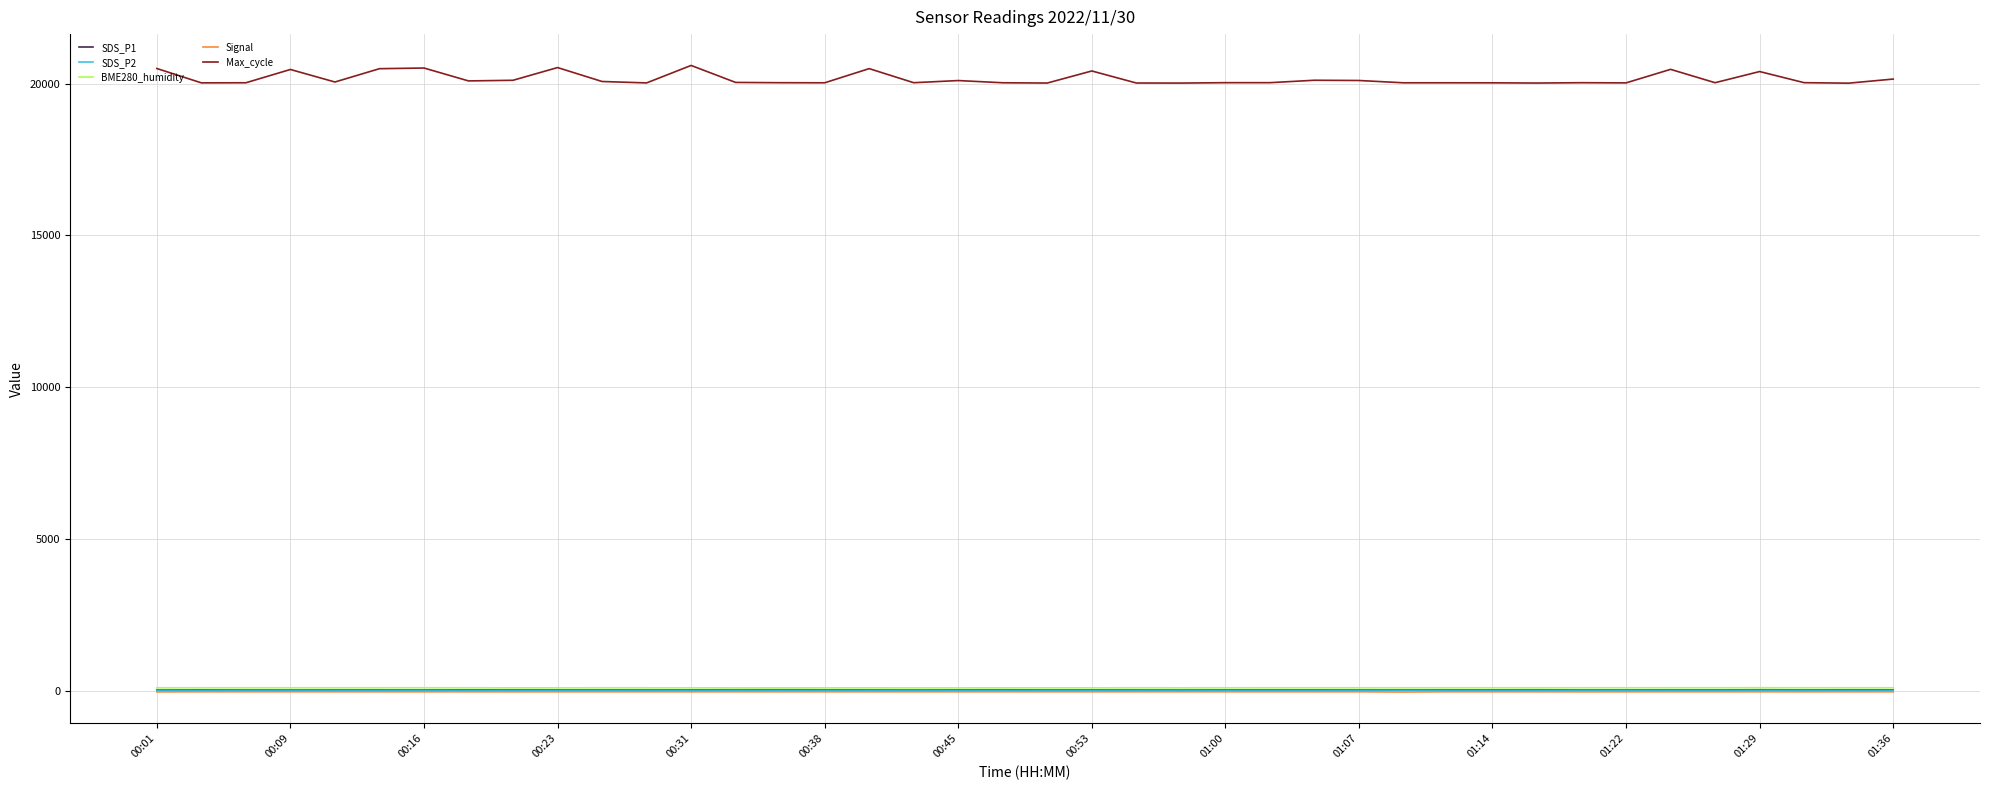

Which series has the largest total across all categories?

Max_cycle